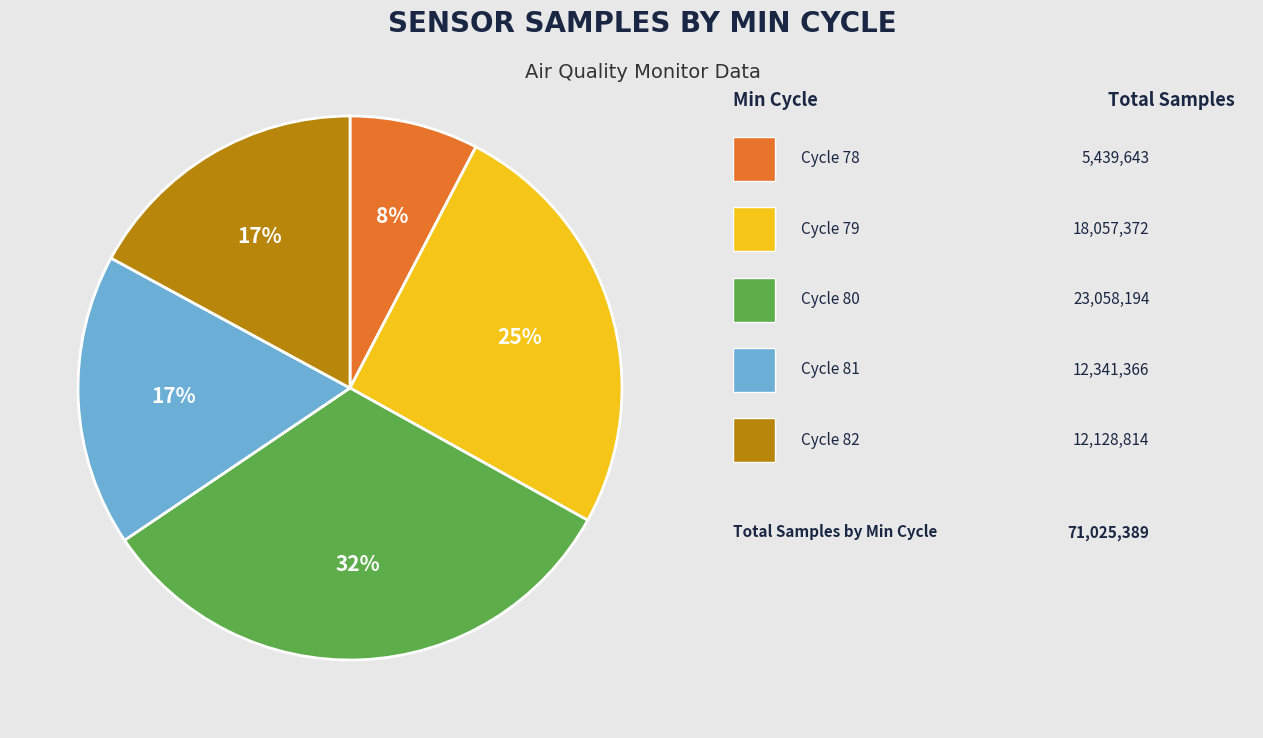

Is there any slice that represents more than half of the pie?

No